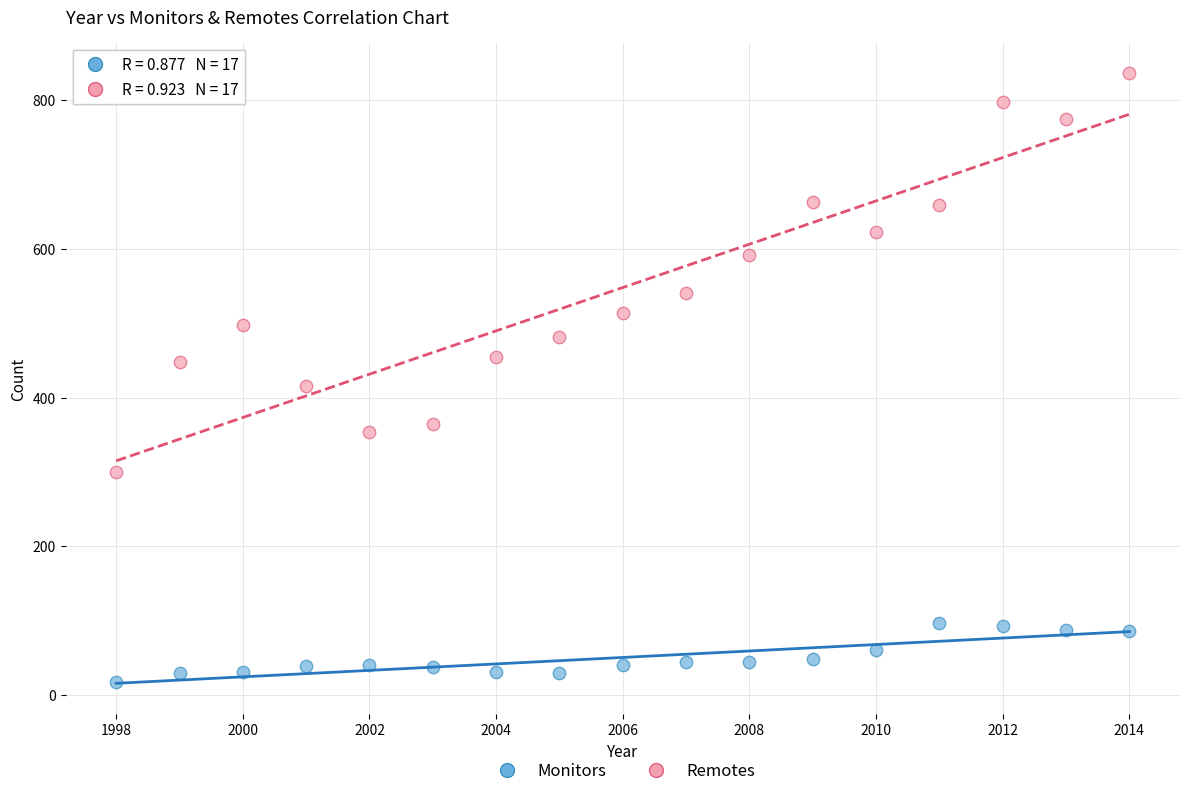

Which series reaches the maximum Y coordinate?

Remotes